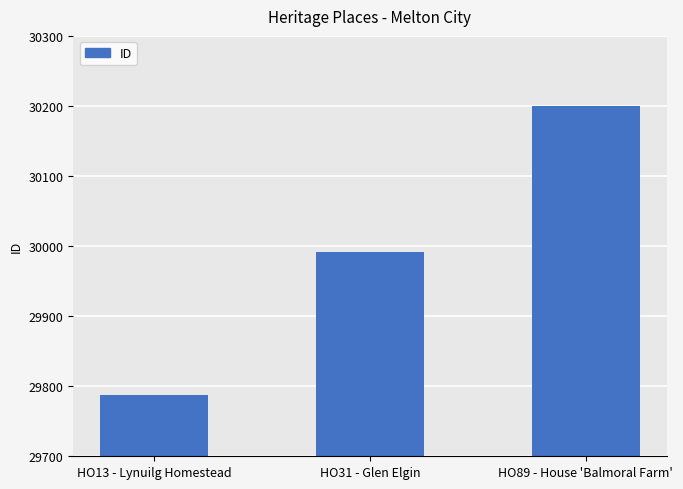

What value does the data have at HO31 - Glen Elgin, to the nearest 5?

29990